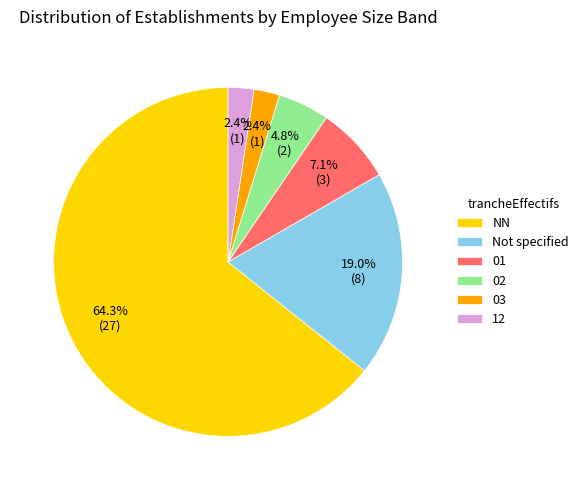

Does 12 account for over 50% of the chart?

No